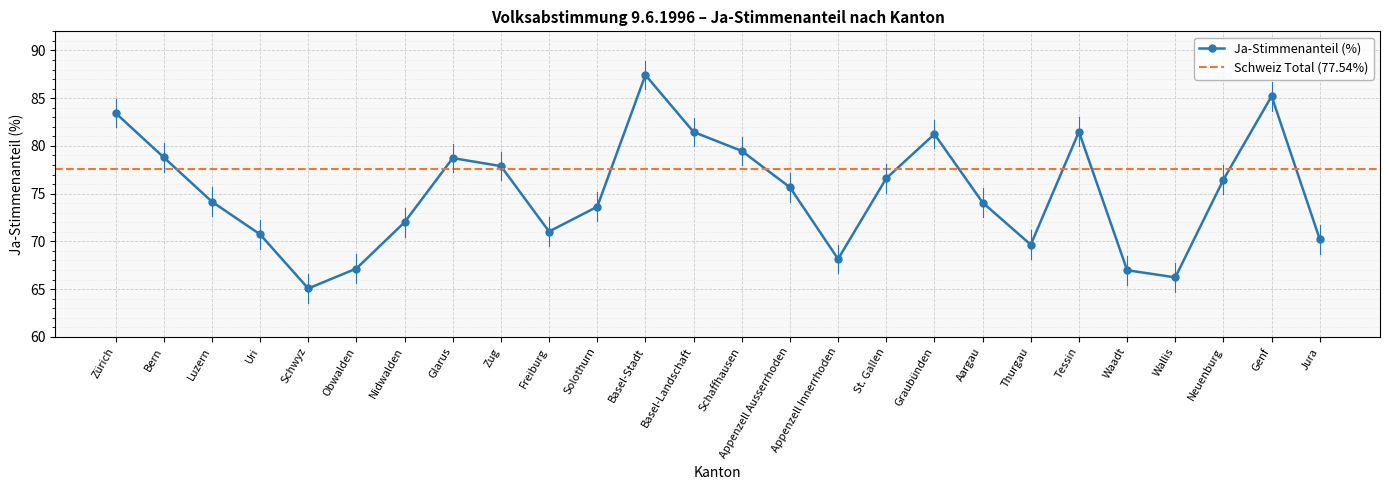

Read the value at Thurgau.

69.7